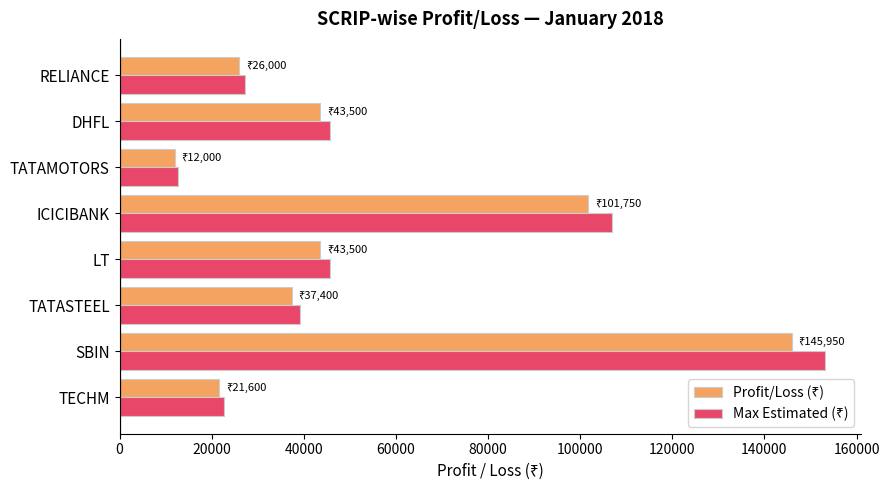

What is the smallest value displayed?

12000.0